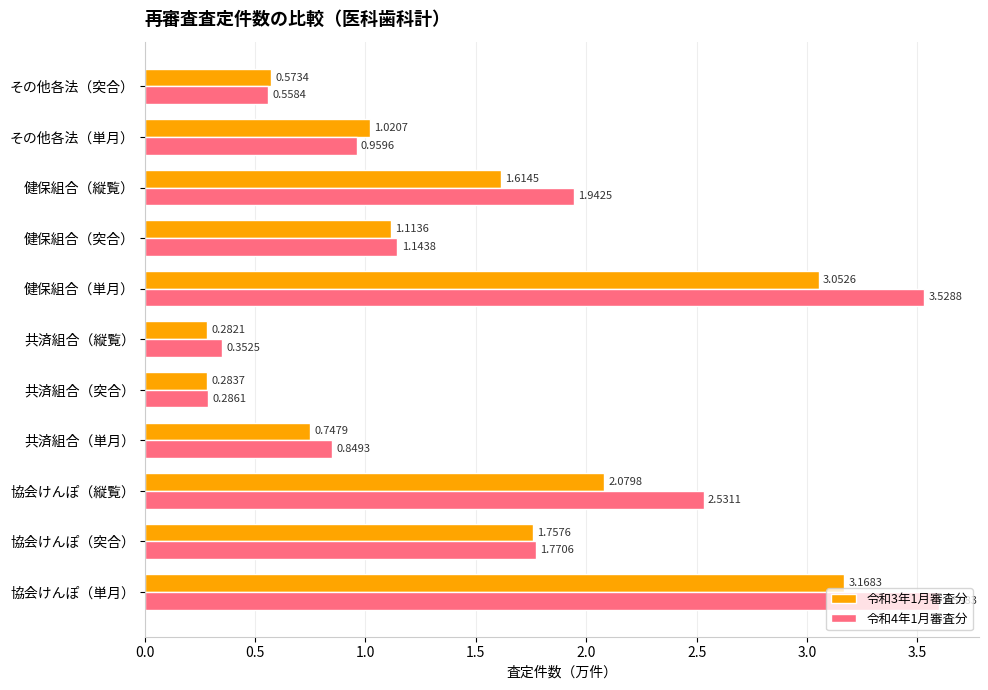

What is the difference between the maximum and minimum values in the 令和4年1月審査分 series?

3.3